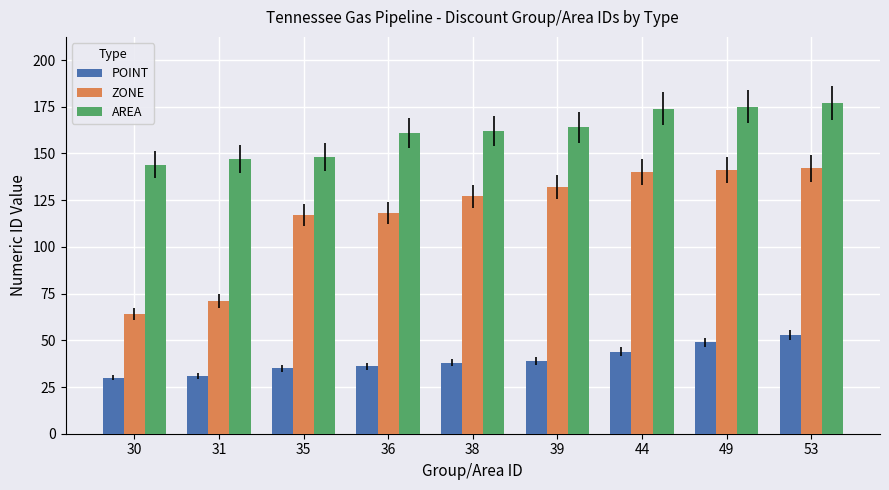

What is the spread (max minus min) of values at 30?

114